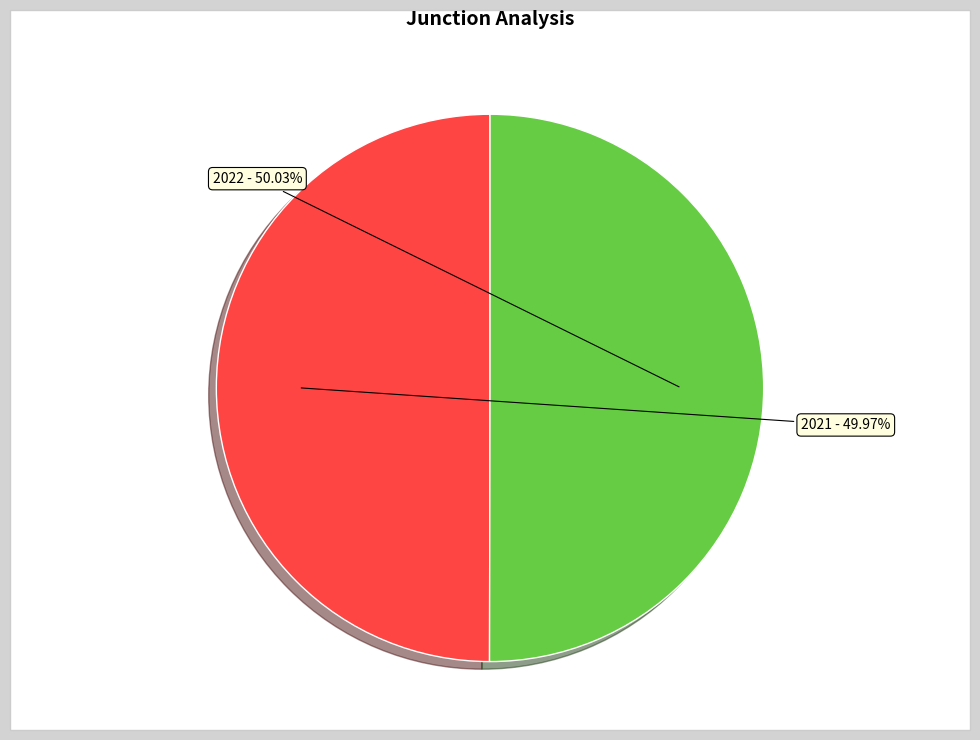

The 2022 slice represents 50% of the pie. True or false?

True